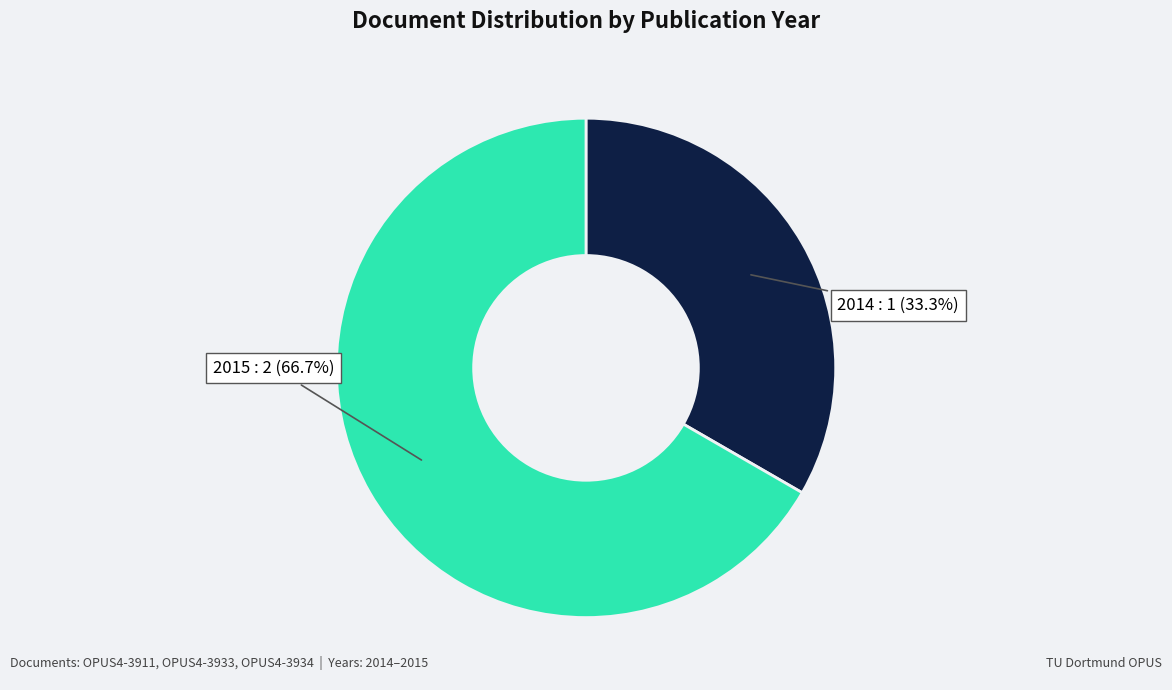

Which category has the biggest portion of the pie?

2015